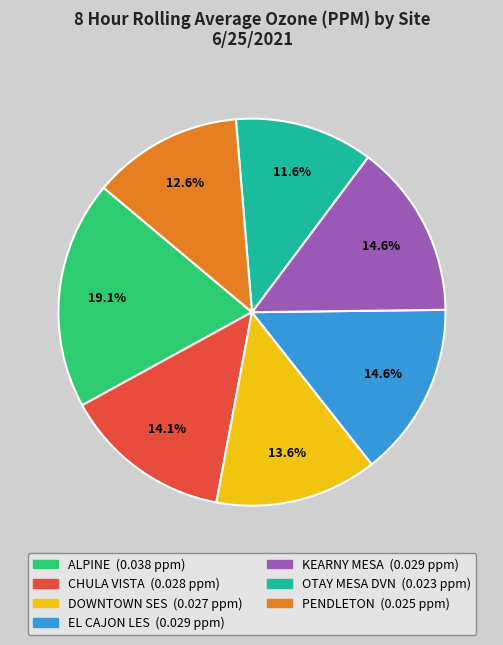

How many segments does this pie chart have?

7